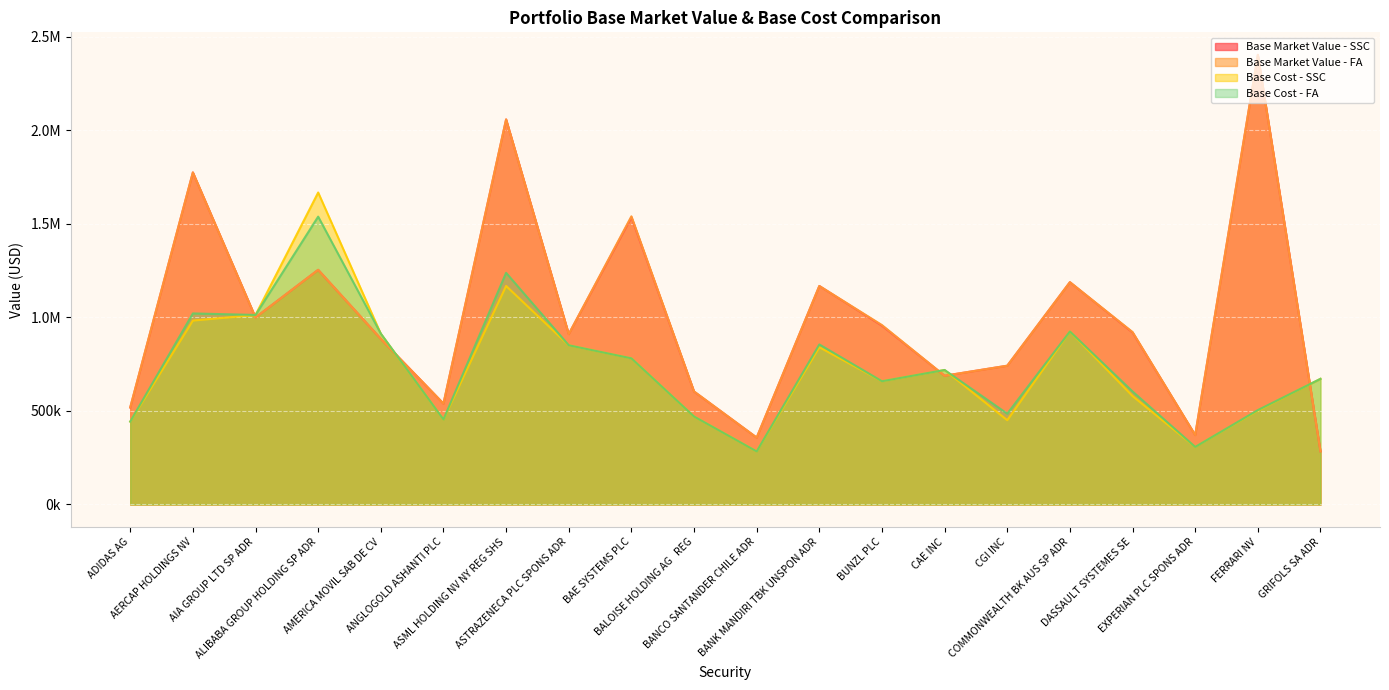

The Base Market Value - FA series shows 1774737.1 at AERCAP HOLDINGS NV. True or false?

True